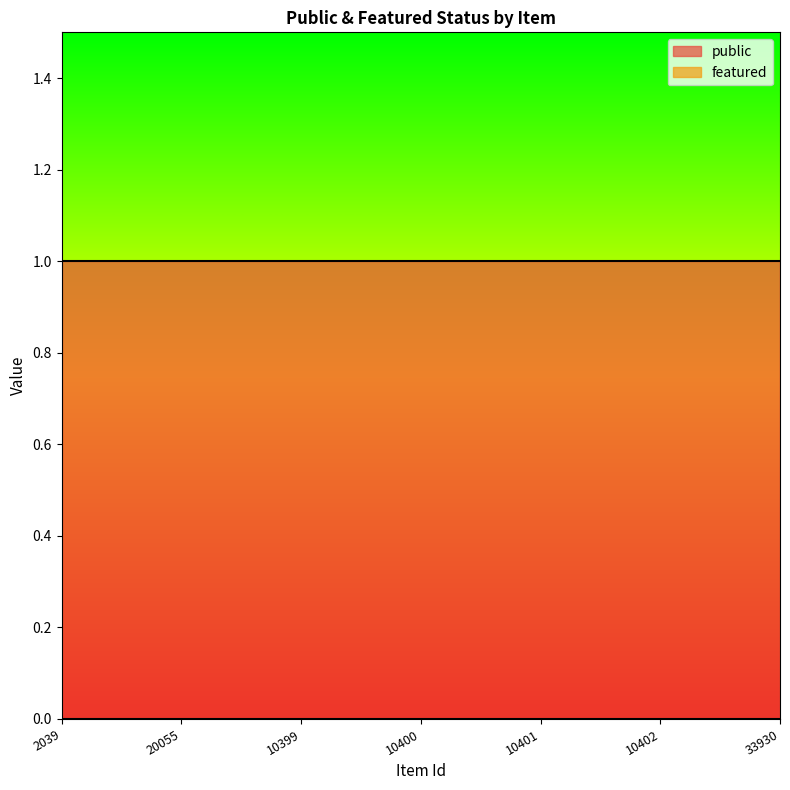

What is the label of the 2nd point from the left?

20055